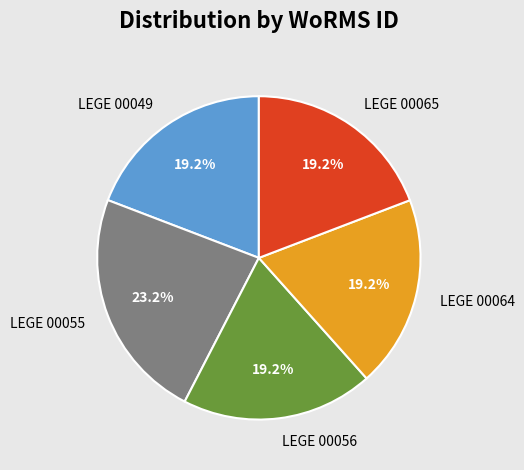

Which slice is the largest?

LEGE 00055